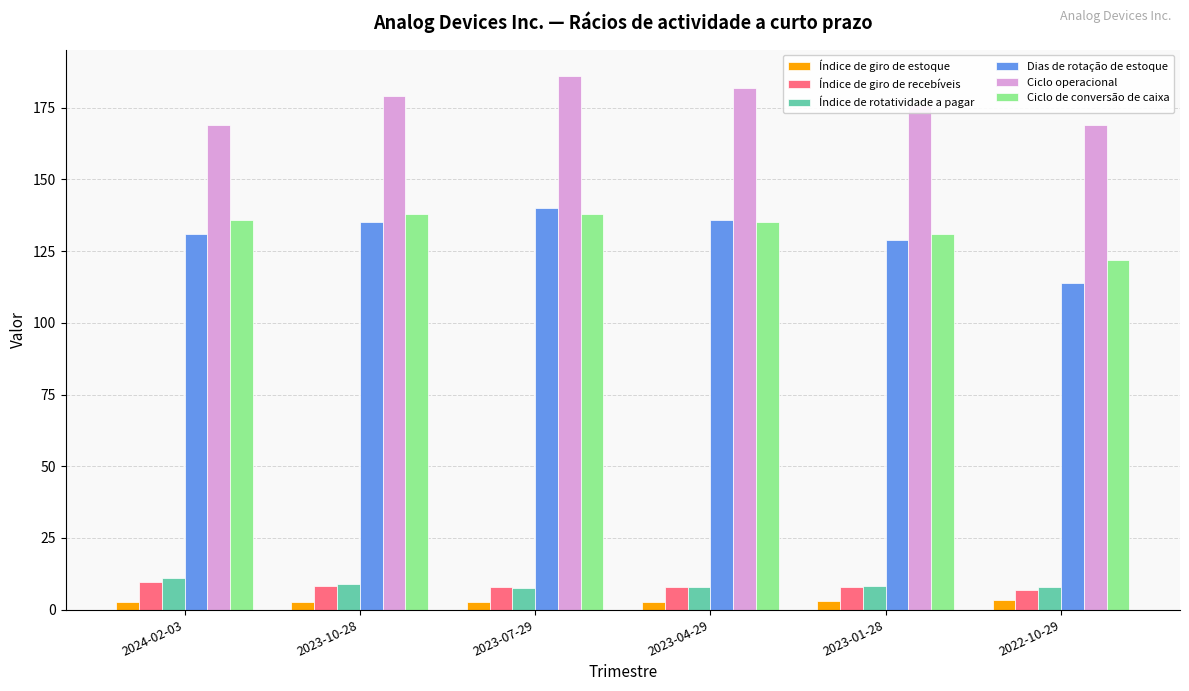

How many bars are there in each group?

6